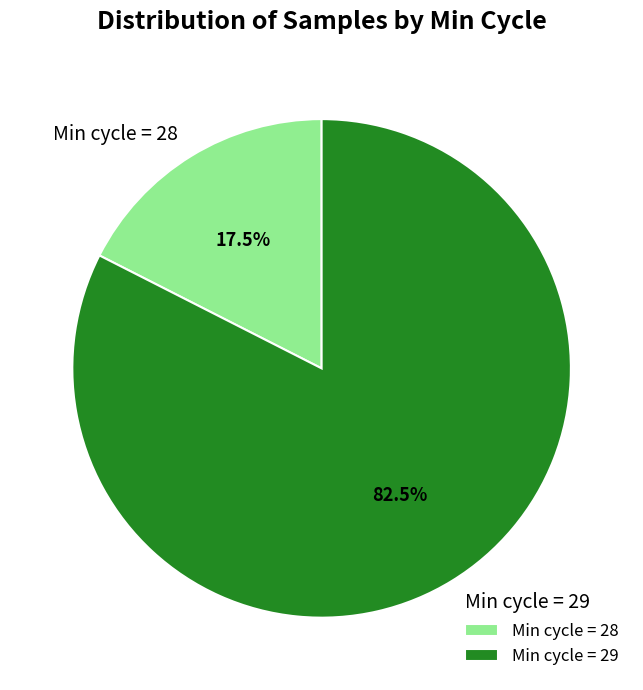

What is the smallest slice in the pie chart?

Min cycle = 28